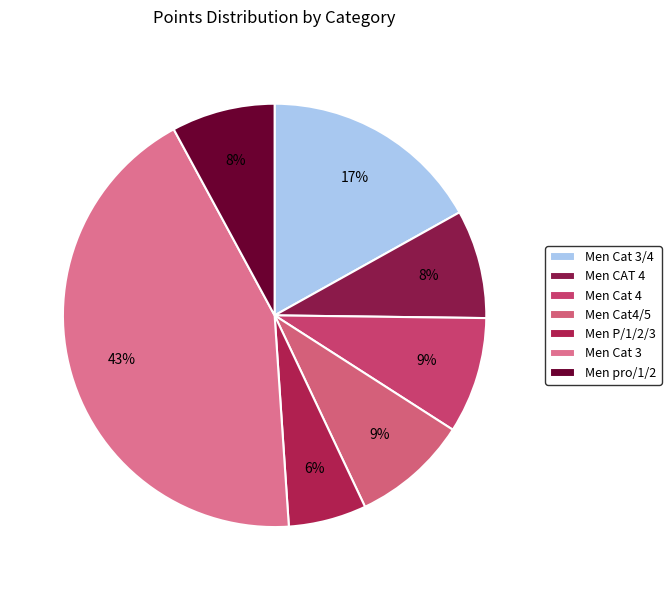

To the nearest percent, what is the difference between the largest and smallest slice percentages?

37%